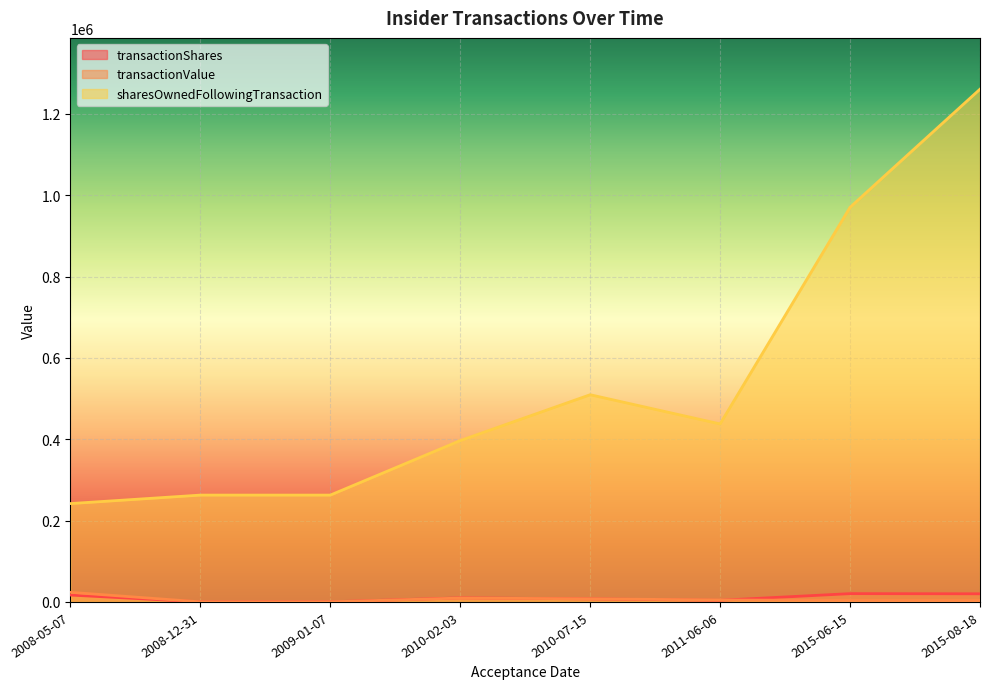

What is the sum of all transactionValue values?

53205